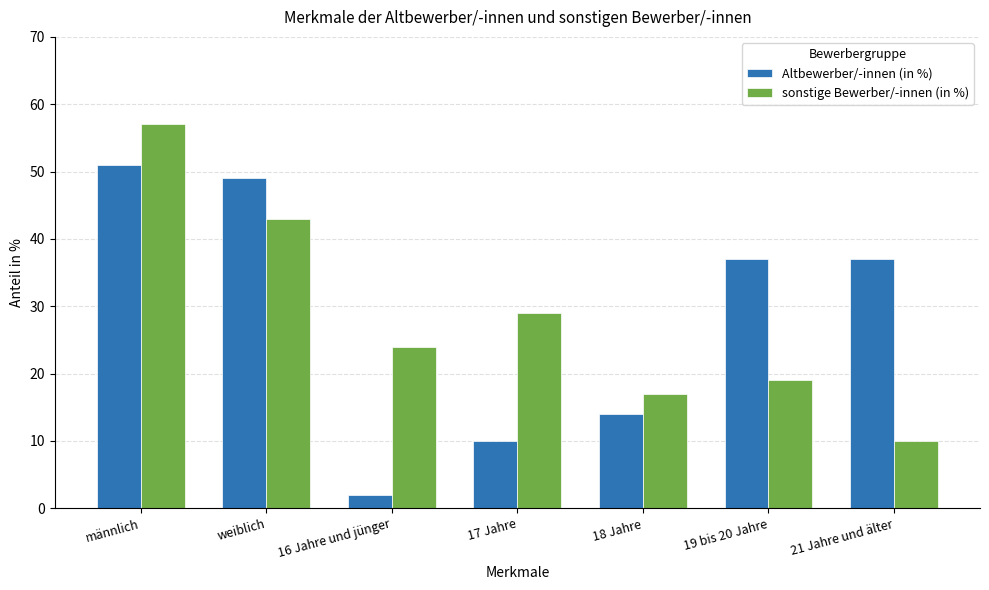

How many data points in sonstige Bewerber/-innen (in %) are less than 24?

3